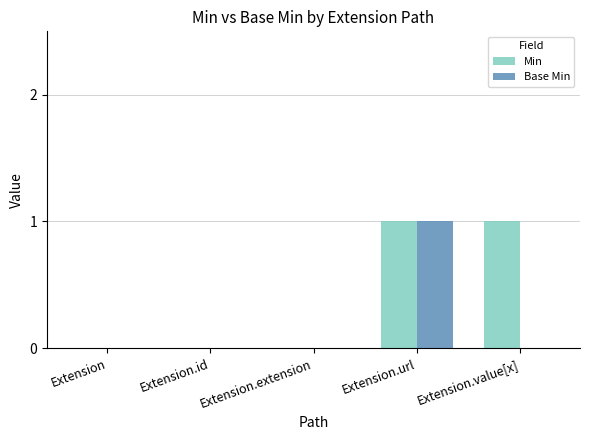

At which label does Base Min reach its peak?

Extension.url